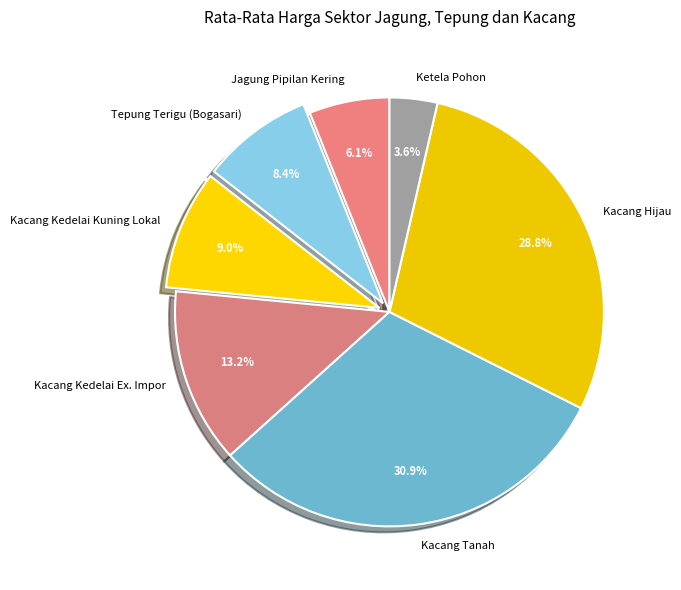

Is the sum of Kacang Kedelai Kuning Lokal and Kacang Hijau greater than half?

No